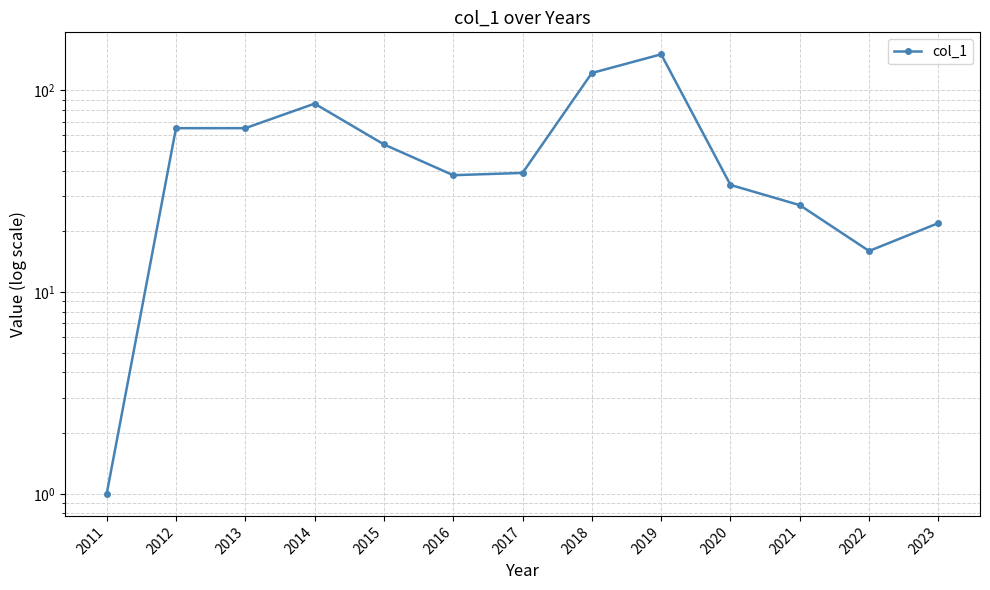

The chart shows a value of 1 at 2011. True or false?

False